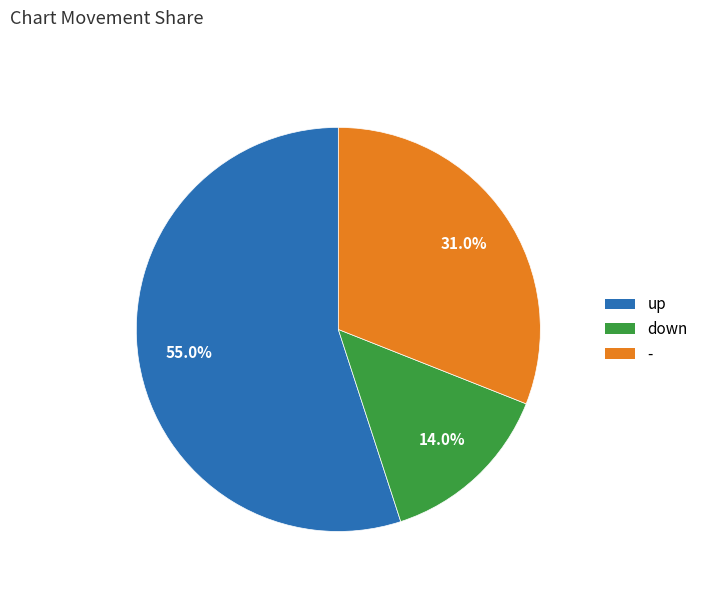

Is there a majority slice in this chart?

Yes